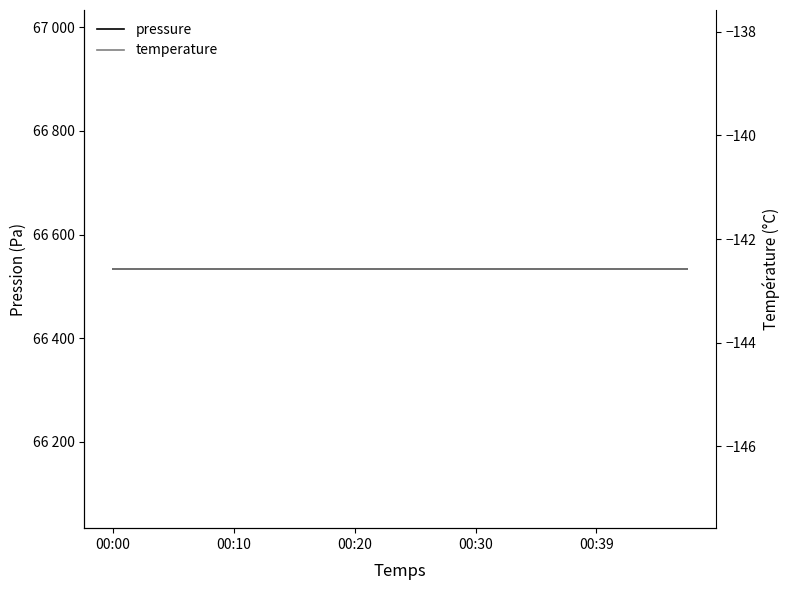

True or false: temperature and pressure intersect in this chart.

False